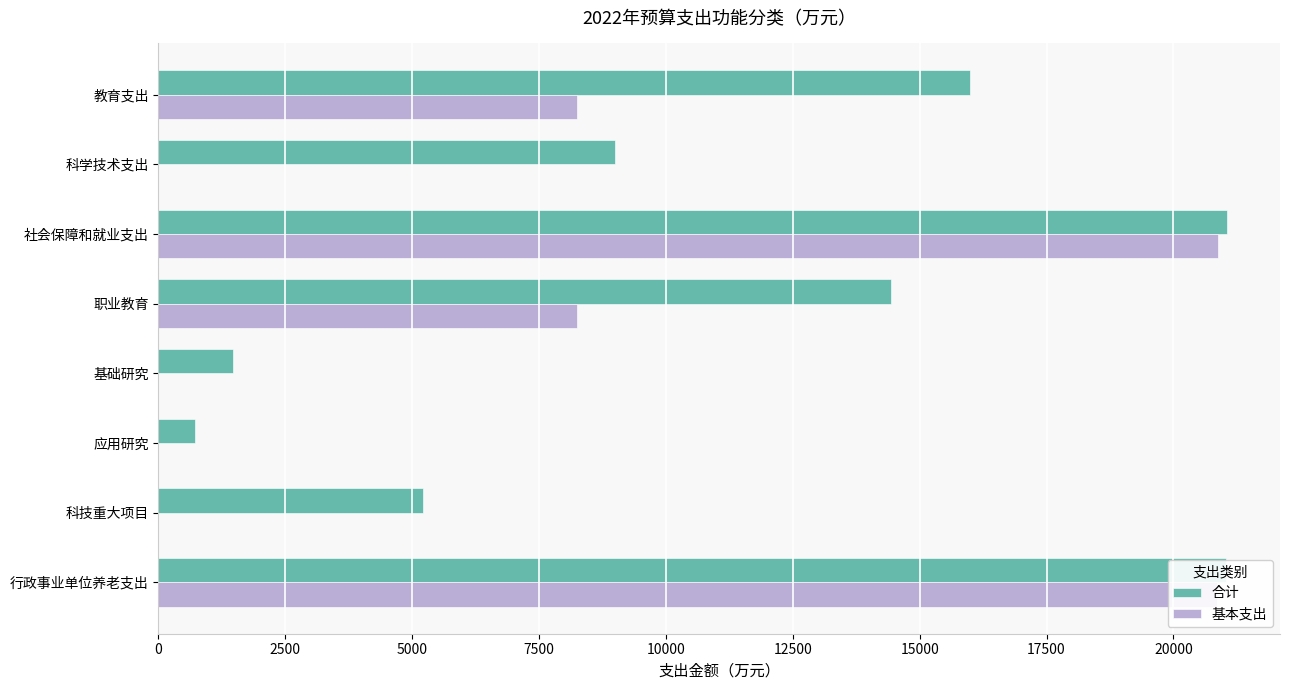

Is the value of 合计 at 职业教育 greater than the value of 基本支出 at 教育支出?

Yes